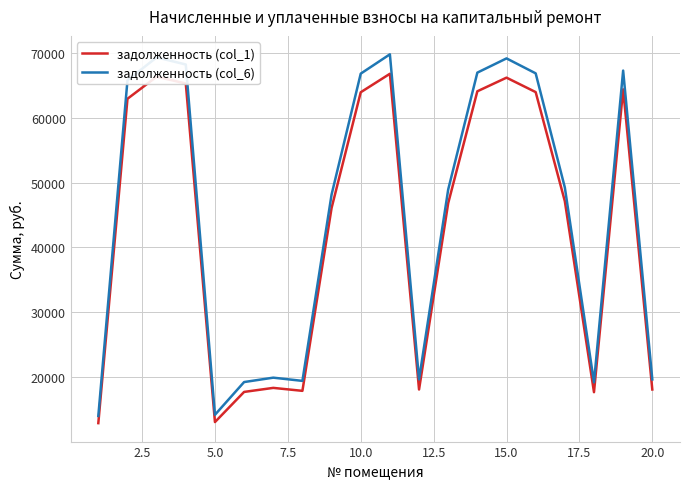

What is the greatest value displayed?

69780.7